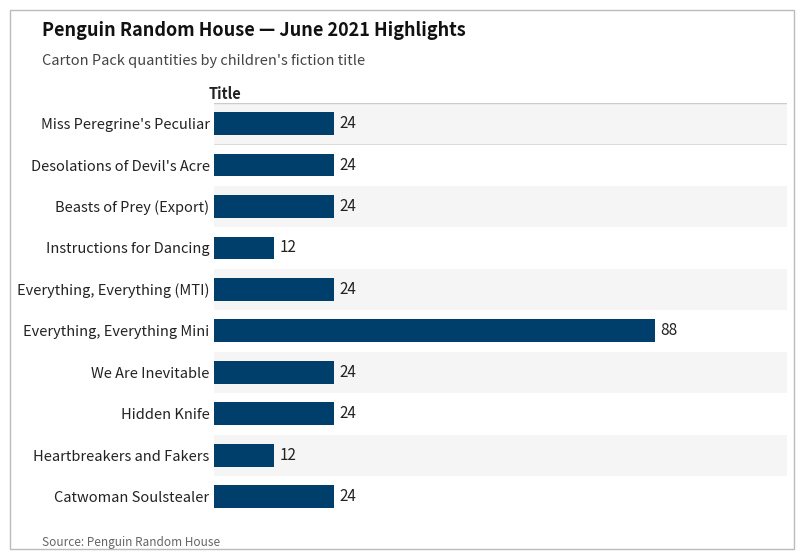

What is the difference between the second highest and minimum values?

12